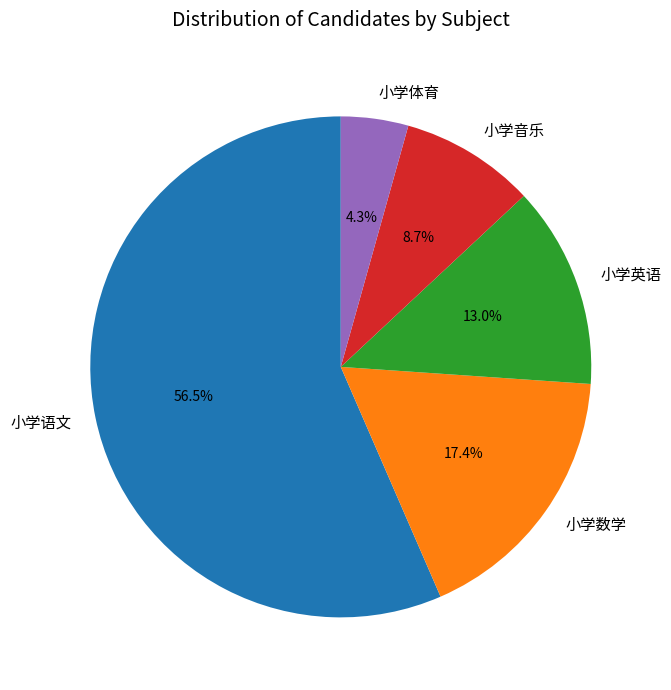

Approximately how many times larger is the value at 小学英语 compared to 小学音乐?

1.5